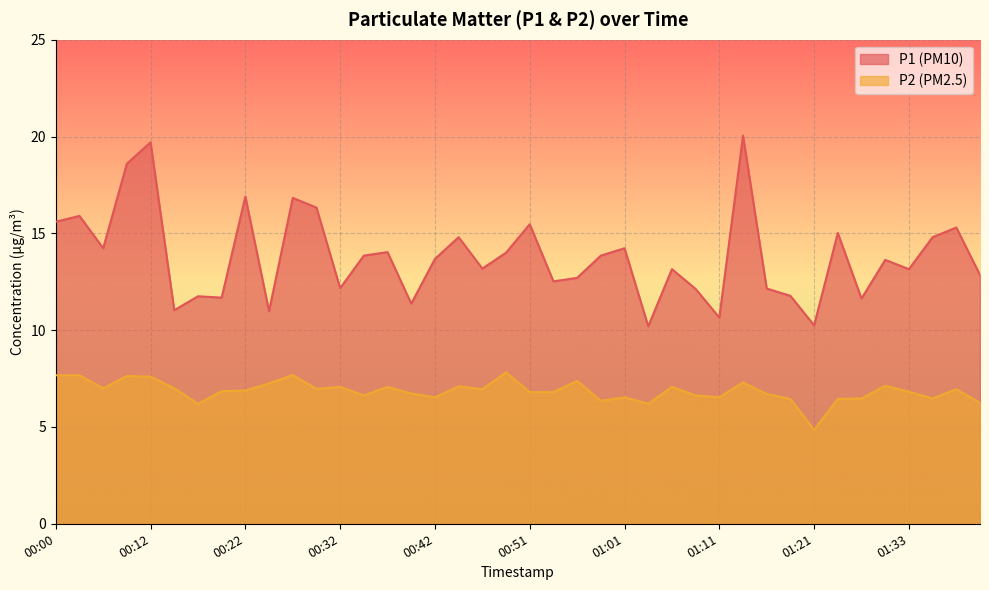

What is the difference between the maximum and minimum values in the P2 series?

3.0